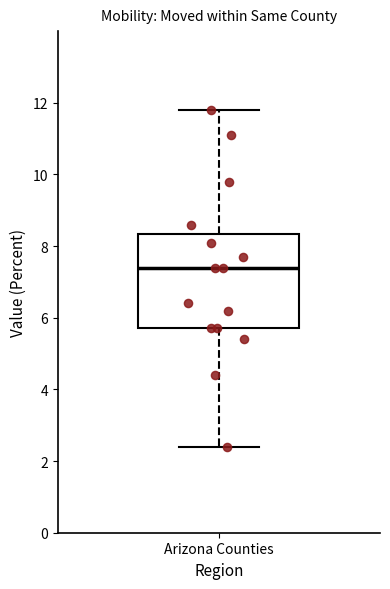

Where does the lower whisker of the box for Arizona Counties end on the y-axis? The values are not printed on the chart, so give them approximately, as read against the axis.

2.4